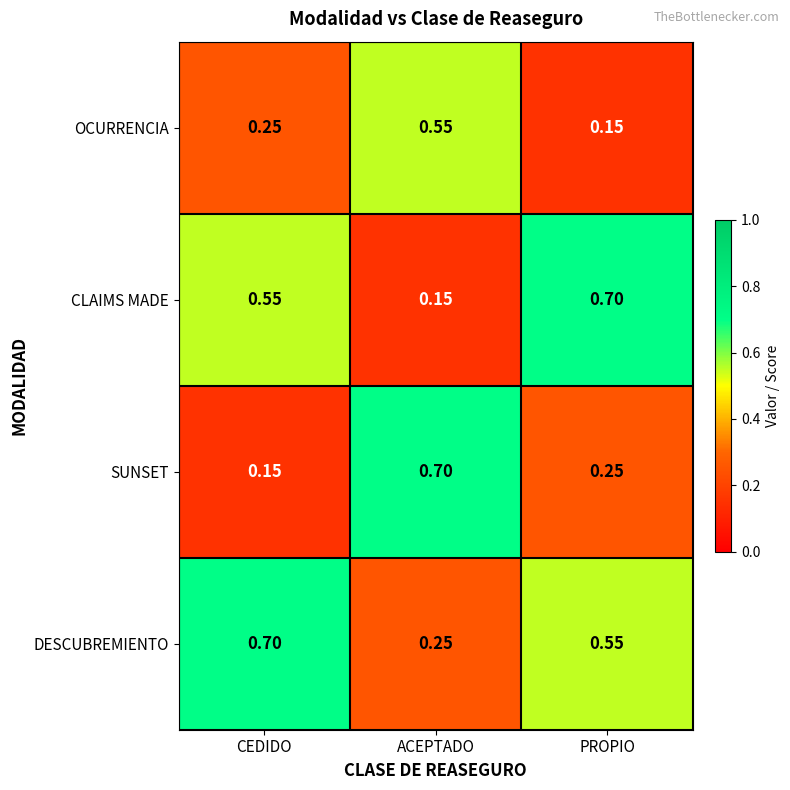

Rank the series at CEDIDO from lowest to highest value.

SUNSET, OCURRENCIA, CLAIMS MADE, DESCUBREMIENTO